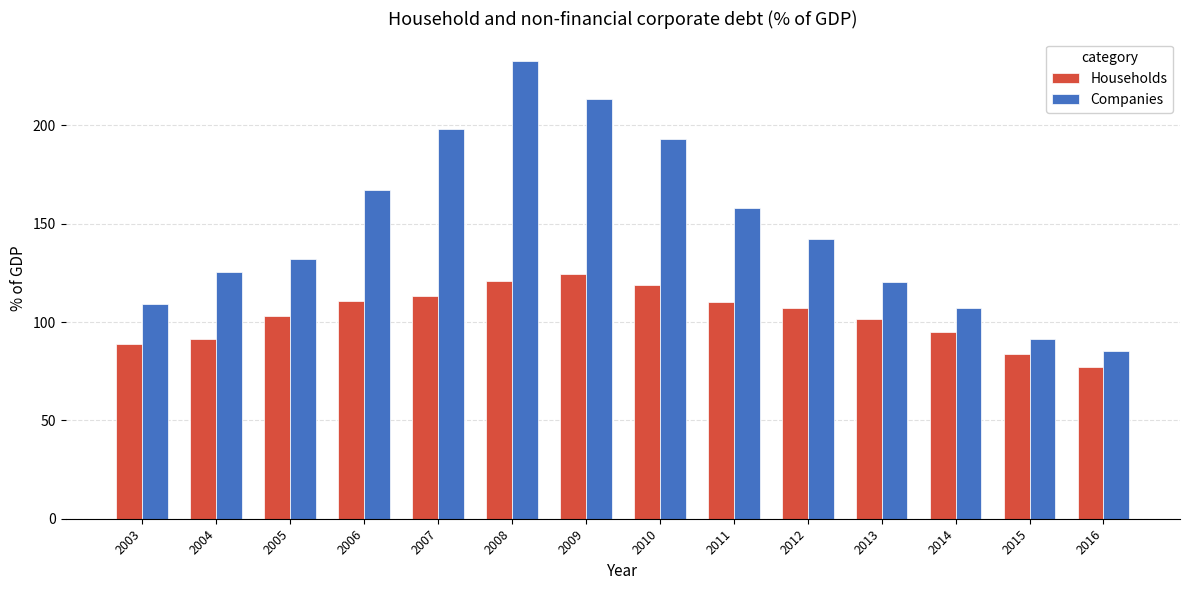

What is the difference between the maximum and minimum values in the Companies series?

147.4